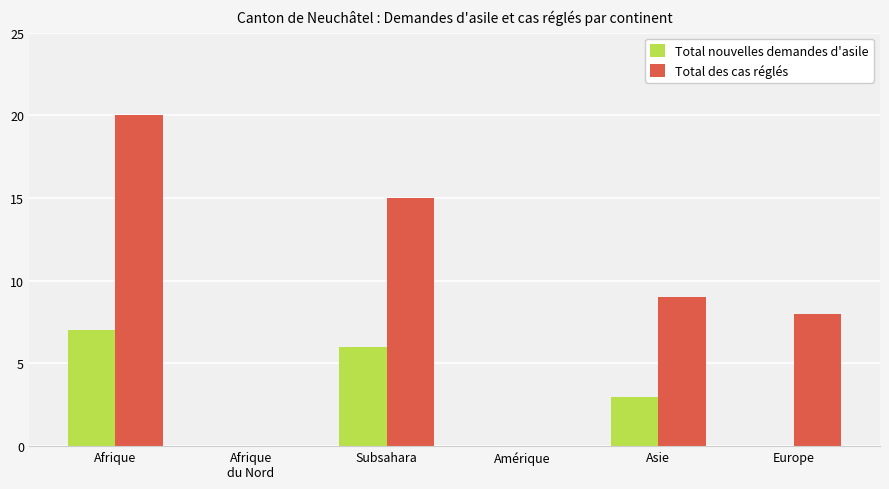

The Total nouvelles demandes d'asile series shows 0 at Amérique. True or false?

True